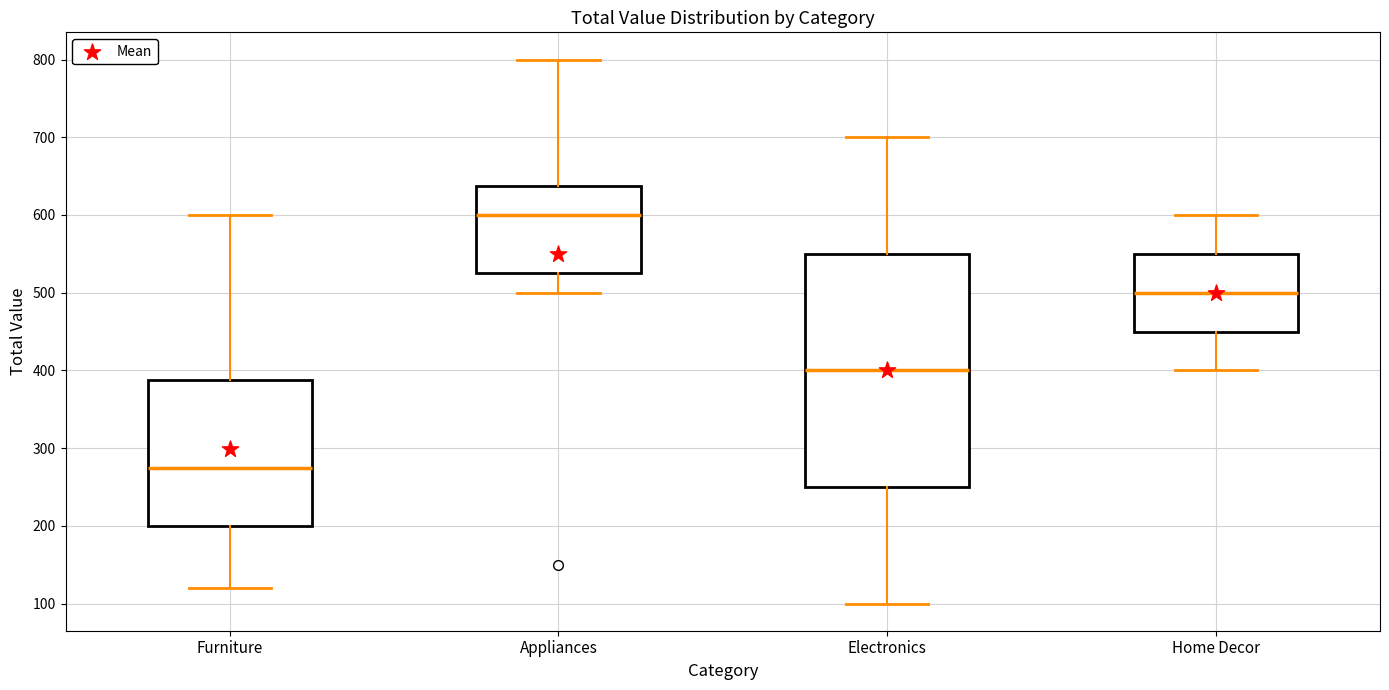

Reading left to right, read every box against the y-axis: the position of its median line, the range the box covers, and the ends of its whiskers. The values are not printed on the chart, so give them approximately, as read against the axis.

Furniture: median 280, box 200 to 390, whiskers 120 to 600
Appliances: median 600, box 530 to 640, whiskers 500 to 800
Electronics: median 400, box 250 to 550, whiskers 100 to 700
Home Decor: median 500, box 450 to 550, whiskers 400 to 600